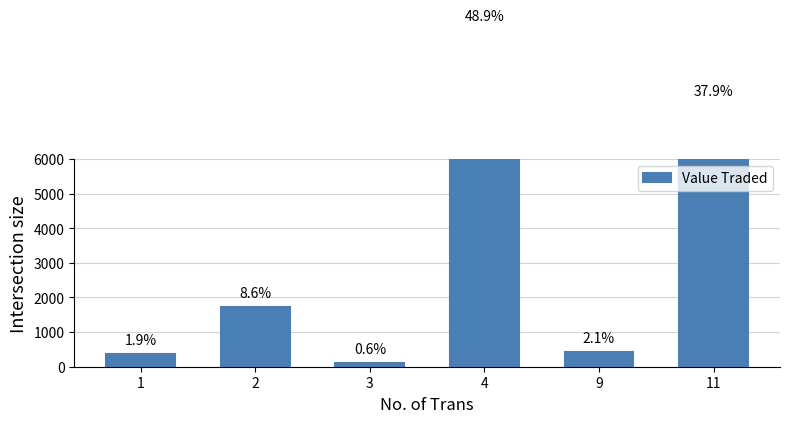

Is it true that the value at 4 is 3316?

False